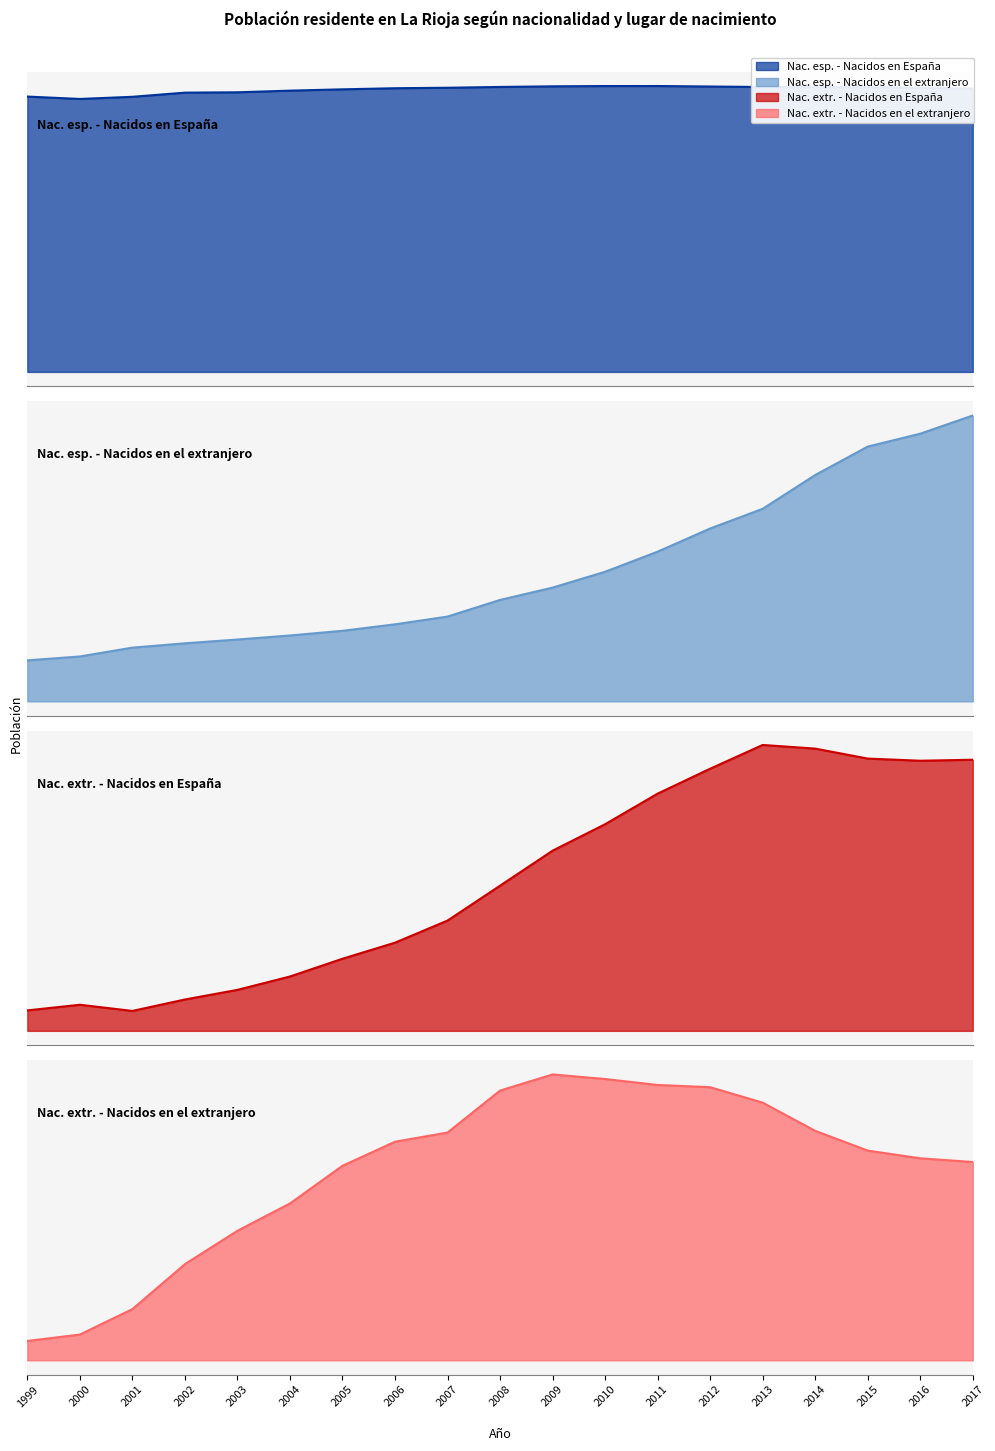

Rank the series by their maximum value, from highest to lowest.

Nac. esp. - Nacidos en España, Nac. extr. - Nacidos en el extranjero, Nac. esp. - Nacidos en el extranjero, Nac. extr. - Nacidos en España